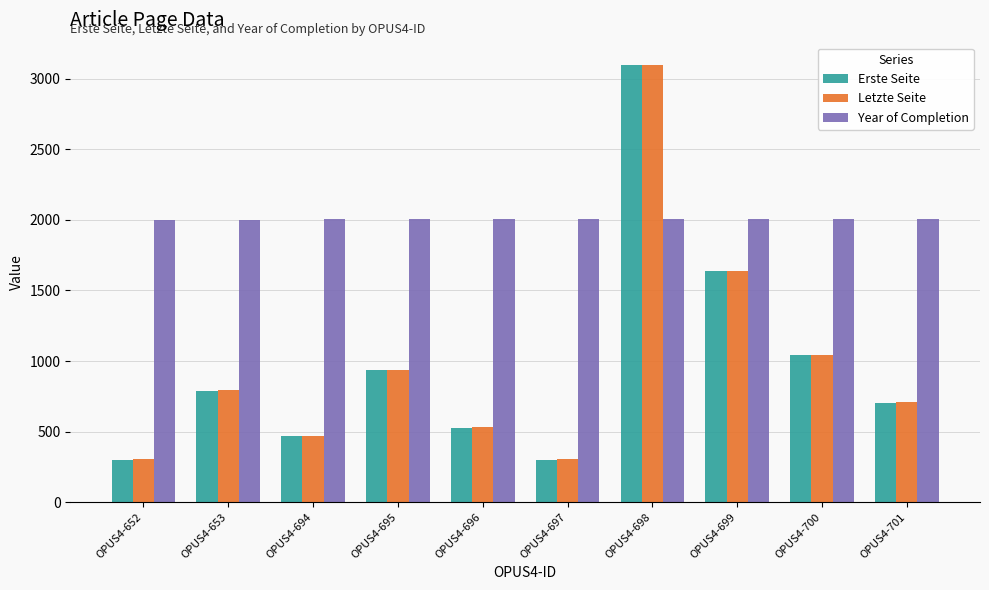

True or false: Year of Completion has a value of 3562 at OPUS4-698.

False